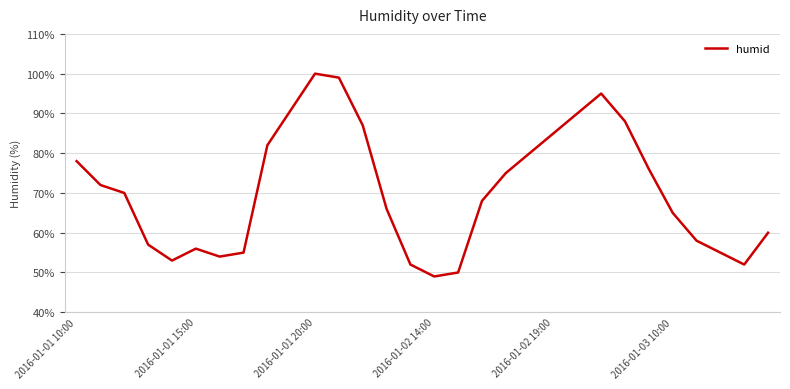

What is the minimum value shown in the chart?

49